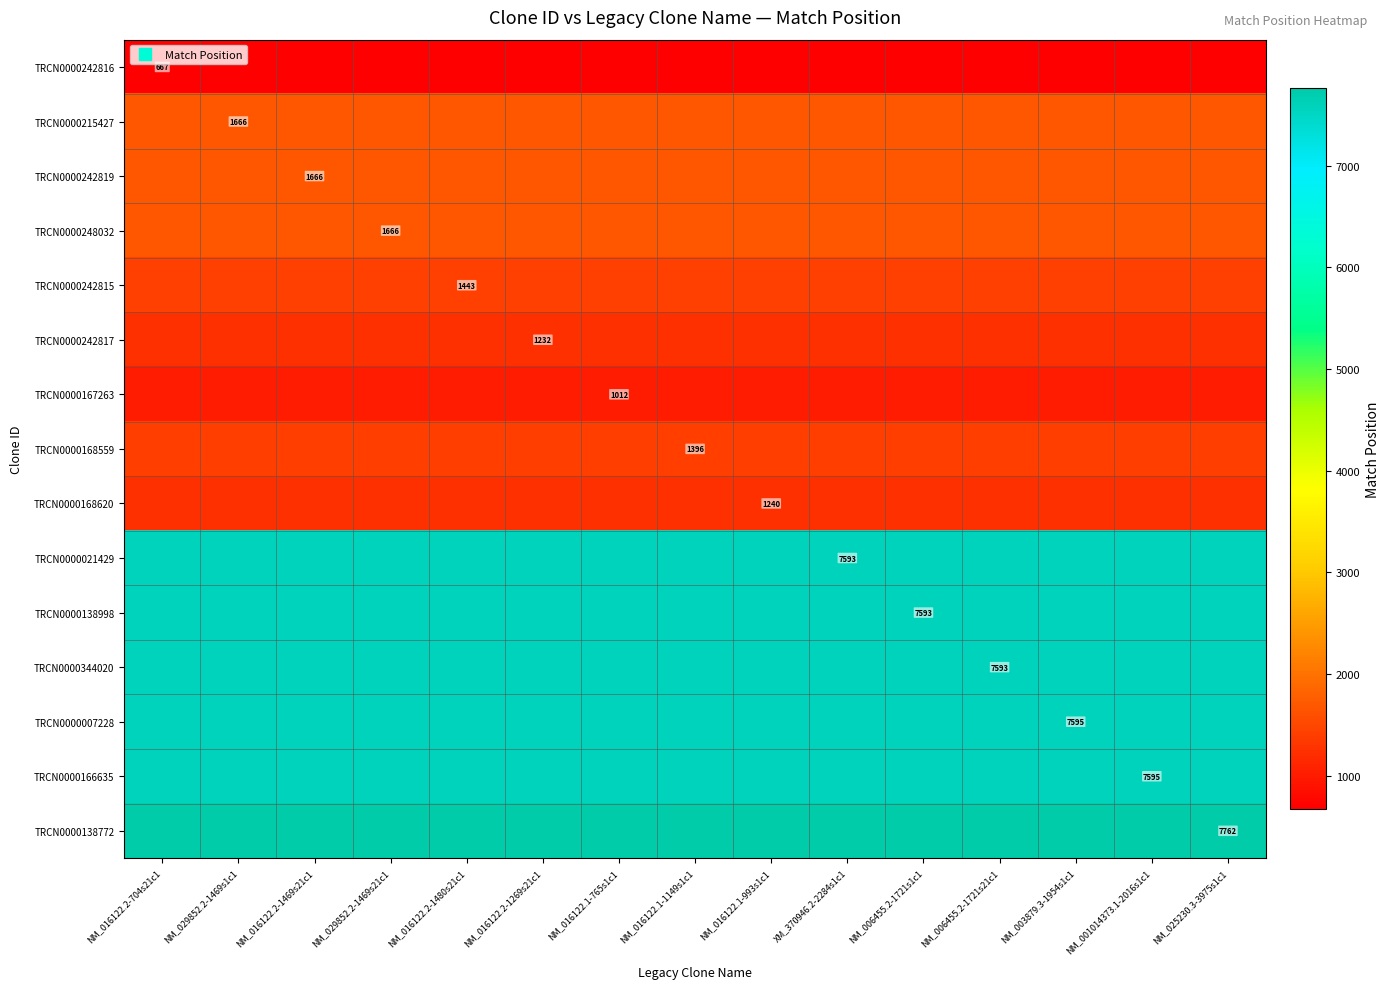

Which series has the widest spread of values?

TRCN0000242816